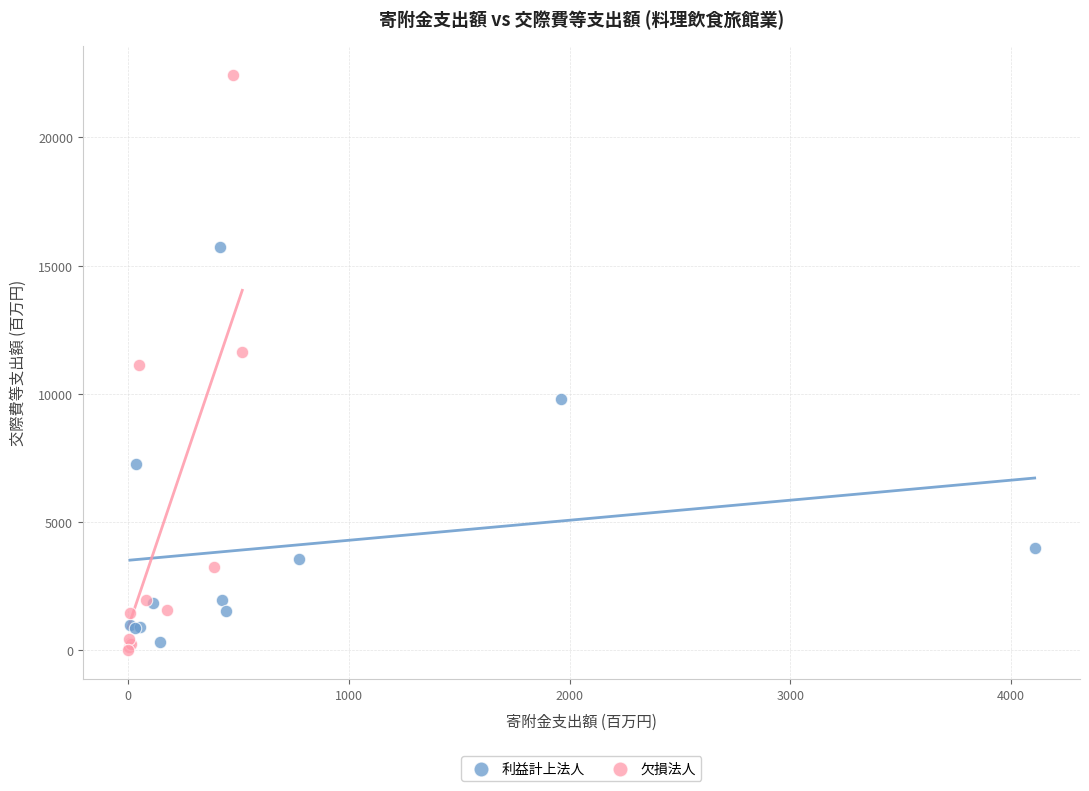

Which series reaches the maximum Y coordinate?

欠損法人